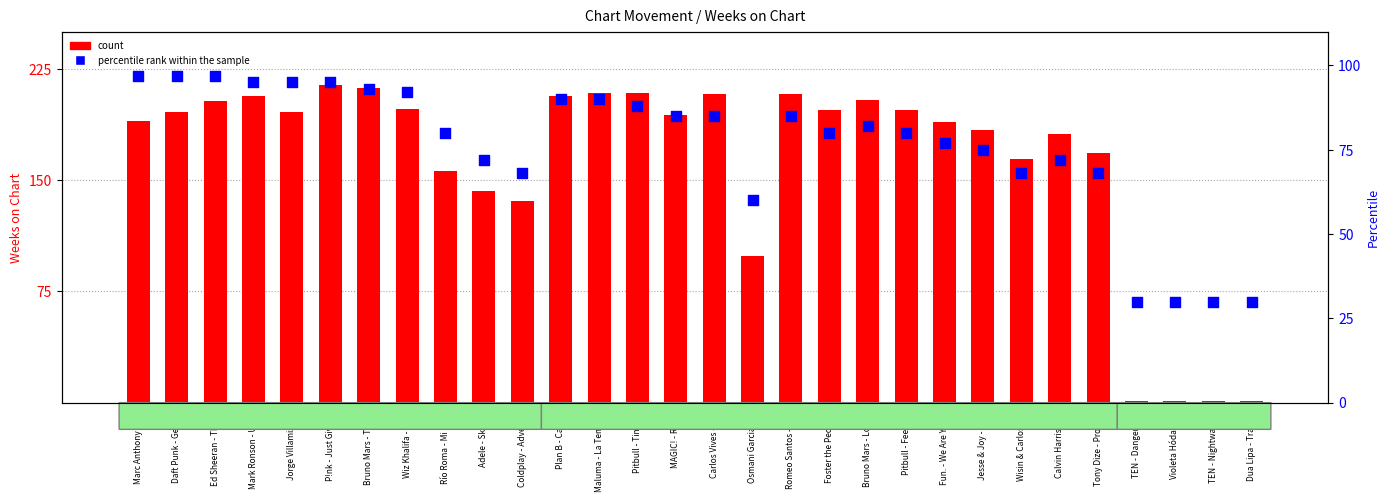

Which series has the largest Y range (max minus min)?

count